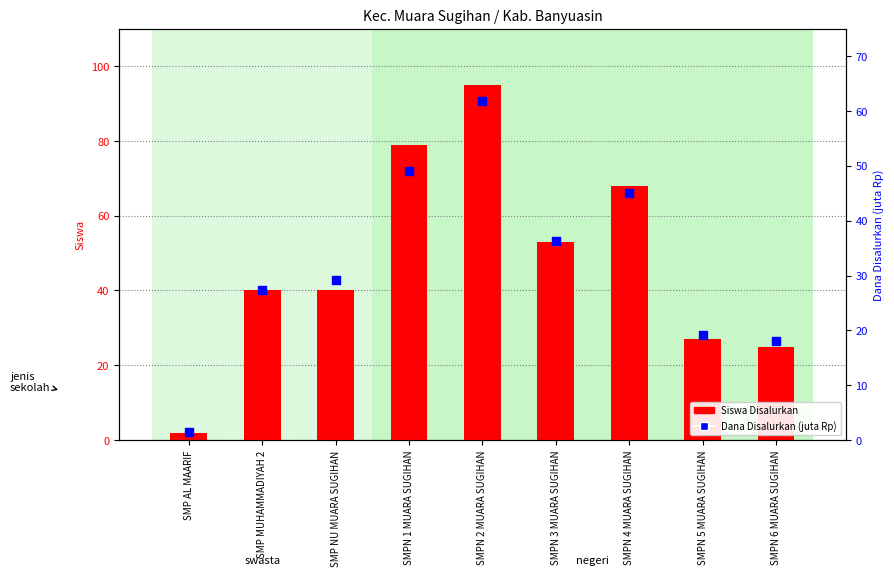

At how many categories does at least one series exceed 90?

1